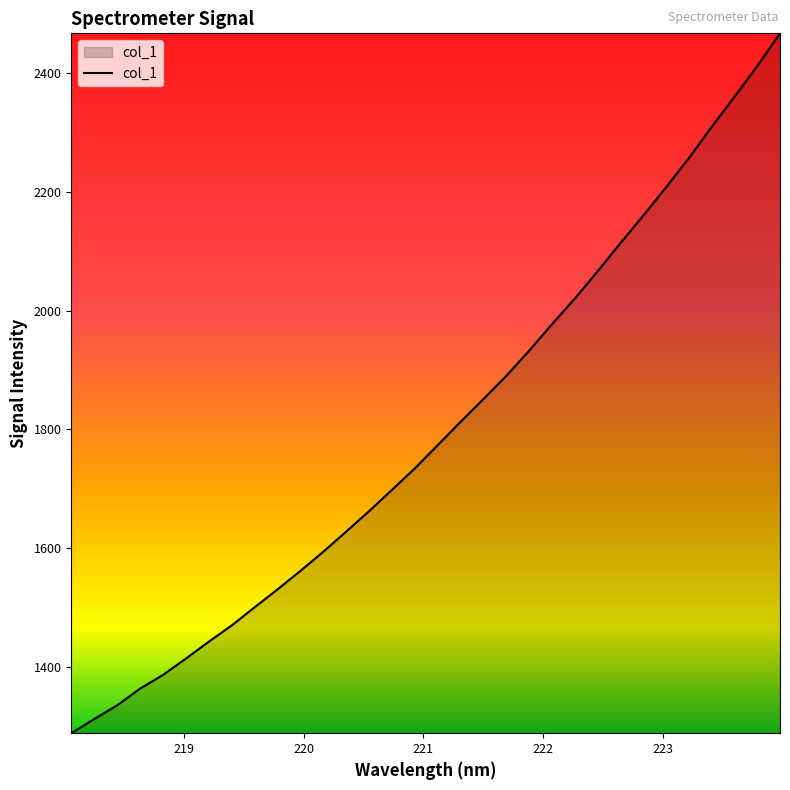

What is the difference between the maximum and minimum values?

1178.4